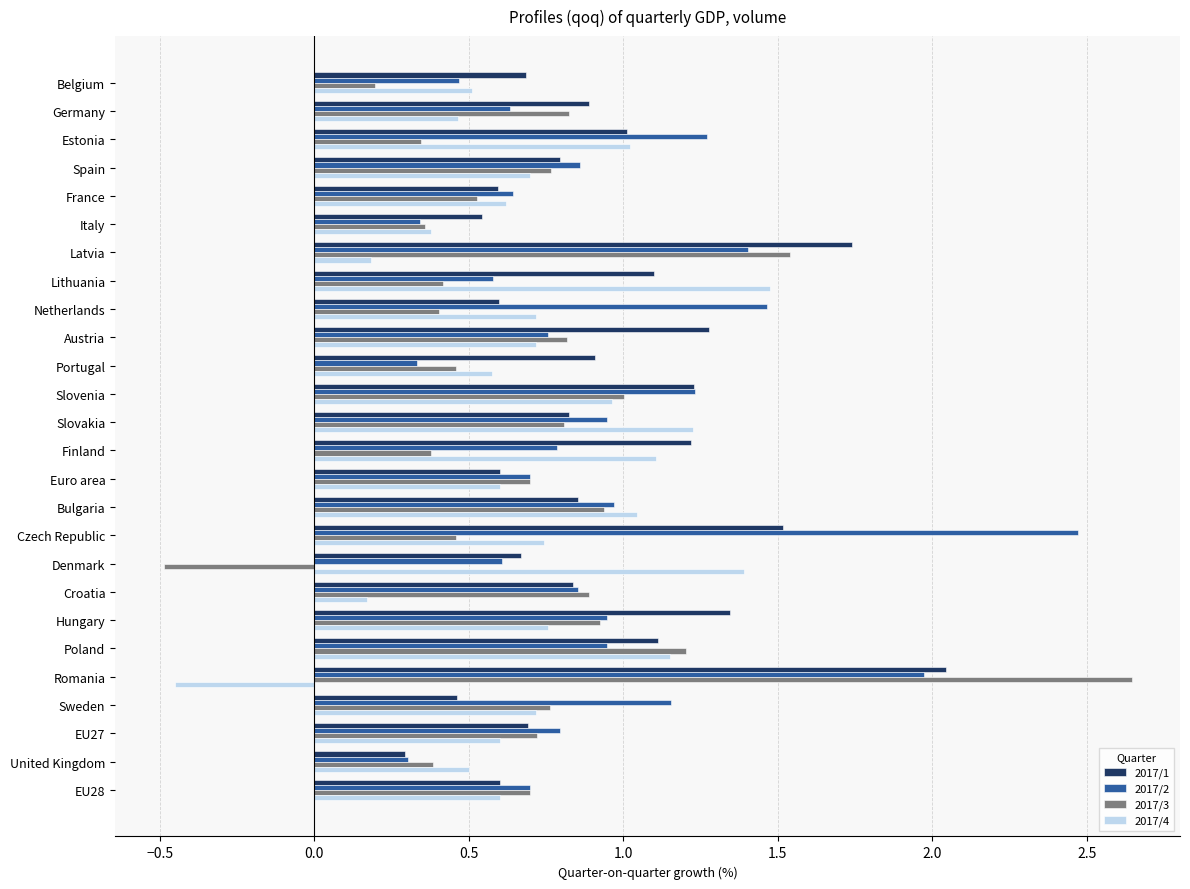

At which category does the chart reach its minimum across all series?

Denmark